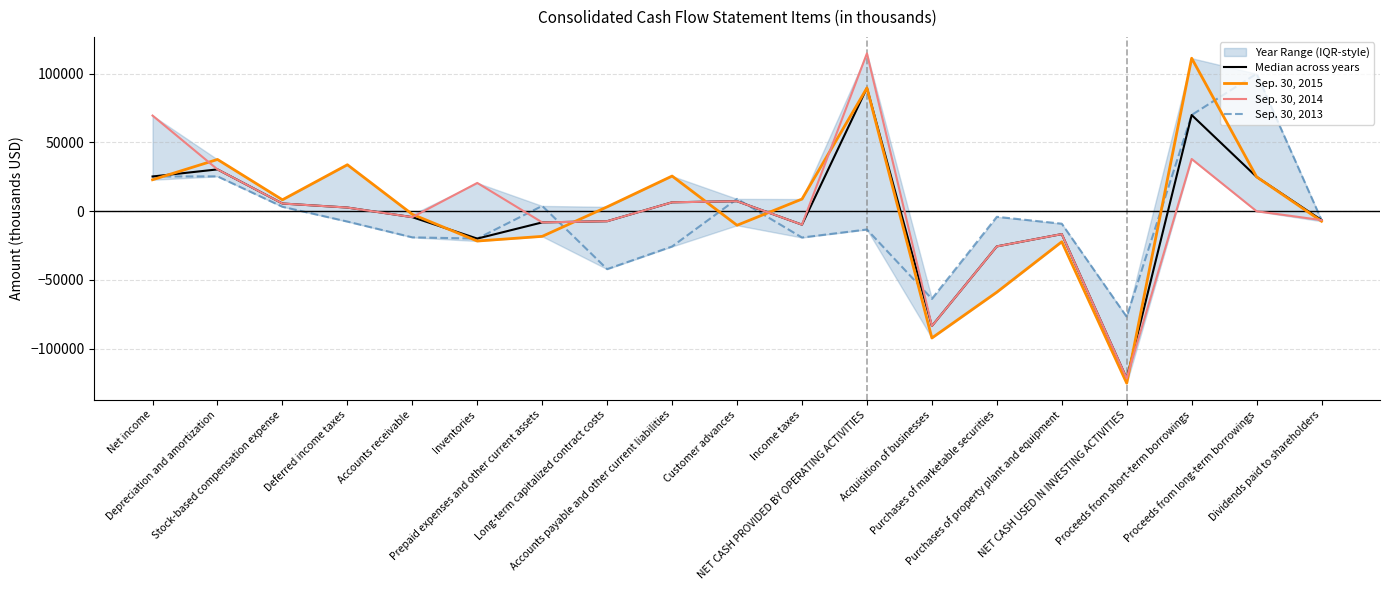

Reading left to right, extract all data points from this chart.

Median across years: 25269	30440	5625	2684	-4300	-19890	-8114	-7246	6505	7304	-9768	89689	-83456	-25557	-16620	-121583	70000	25000	-6429
Sep. 30, 2015: 22914	37662	8325	33816	-2230	-21669	-18269	3192	25599	-10200	8847	89689	-92178	-58855	-22202	-125055	111300	25000	-7256
Sep. 30, 2014: 69580	30440	5625	2684	-4300	20590	-8114	-7246	6505	7304	-9768	114810	-83456	-25557	-16620	-121583	38000	0	-6429
Sep. 30, 2013: 25269	25359	3251	-7508	-18991	-19890	3867	-42088	-25637	8990	-19114	-13276	-63691	-4050	-9052	-76793	70000	100000	-6417